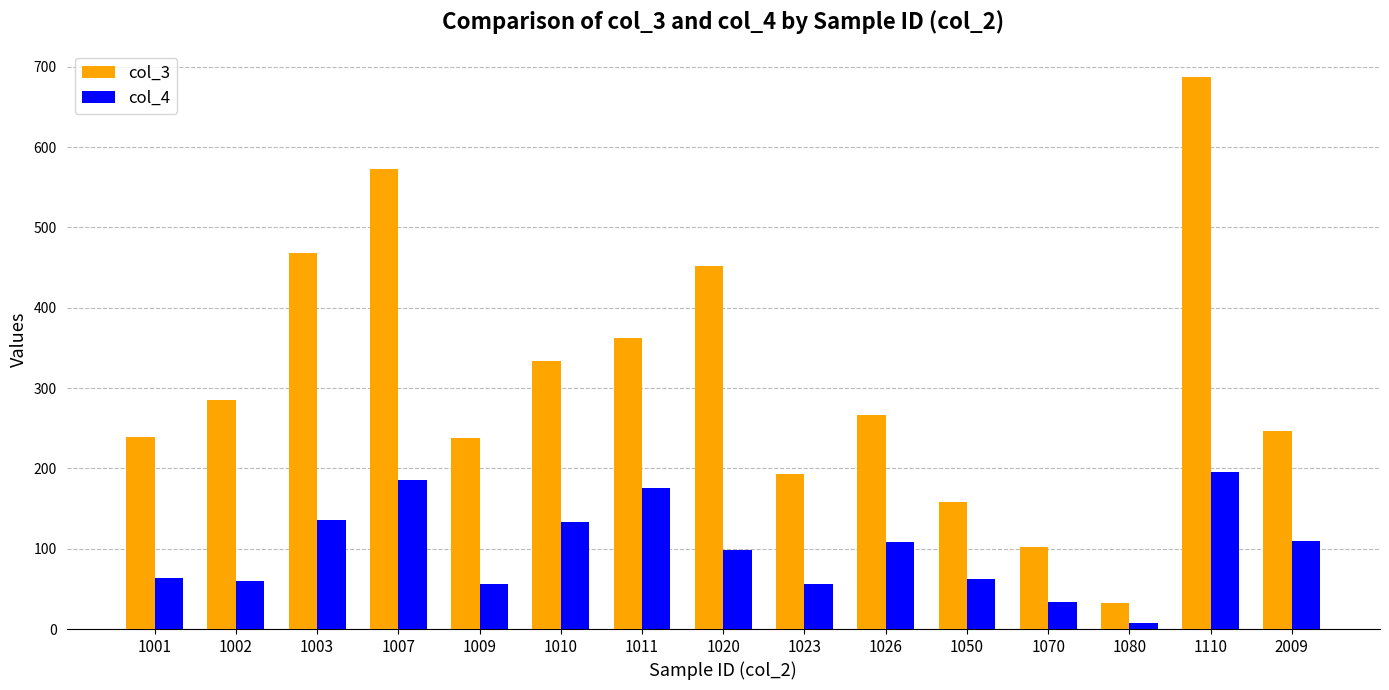

How many data points in col_3 are less than 266?

7